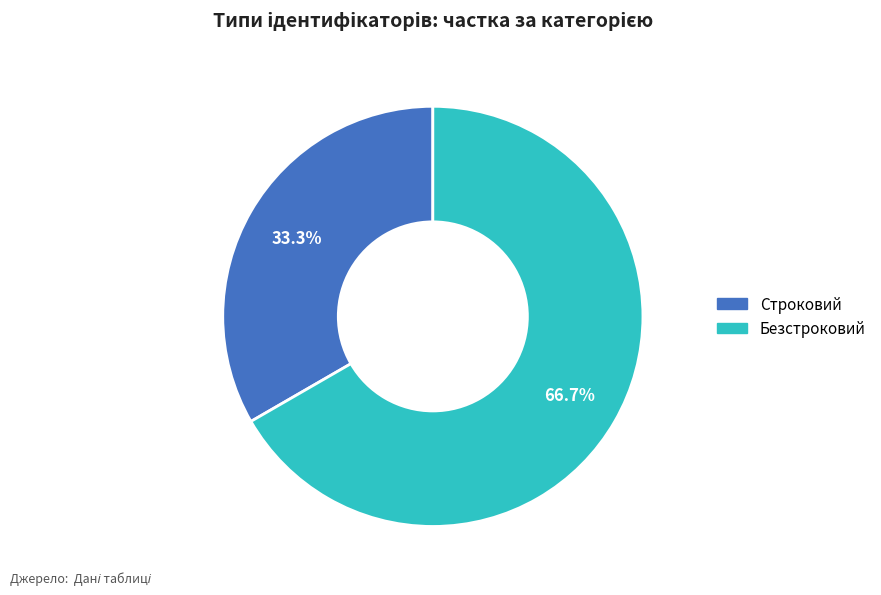

To the nearest percent, what portion does Безстроковий represent?

67%